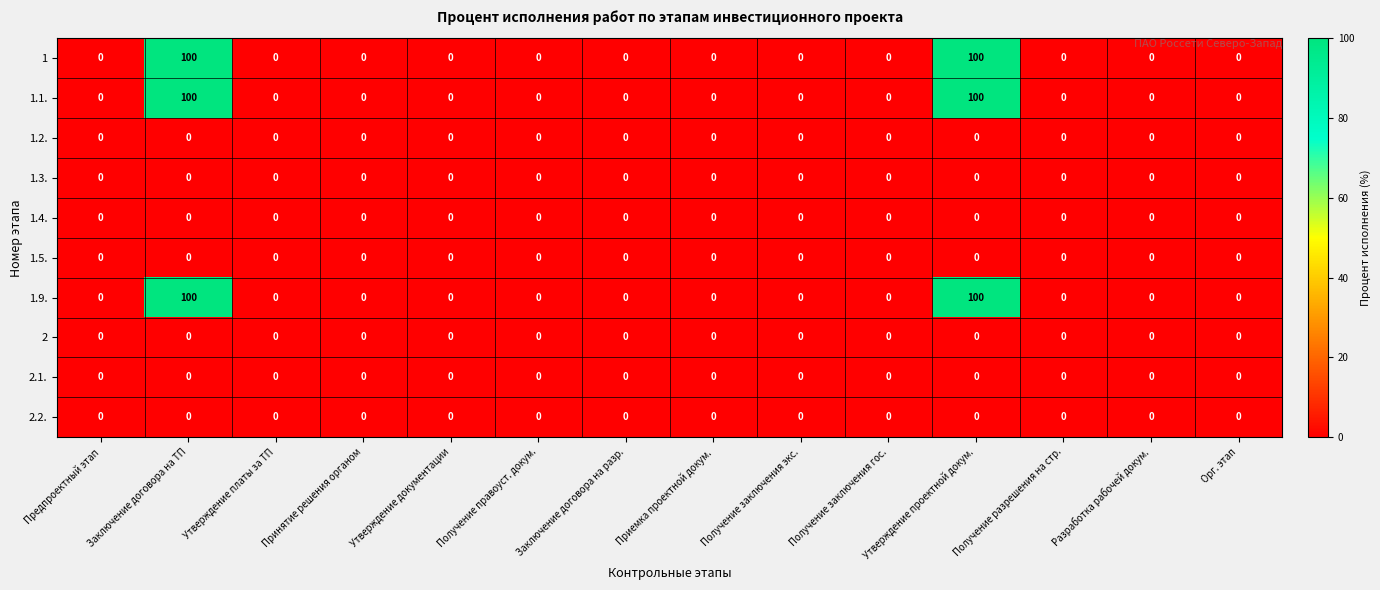

Is it true that 1.4. equals 0 at Утверждение документации?

True